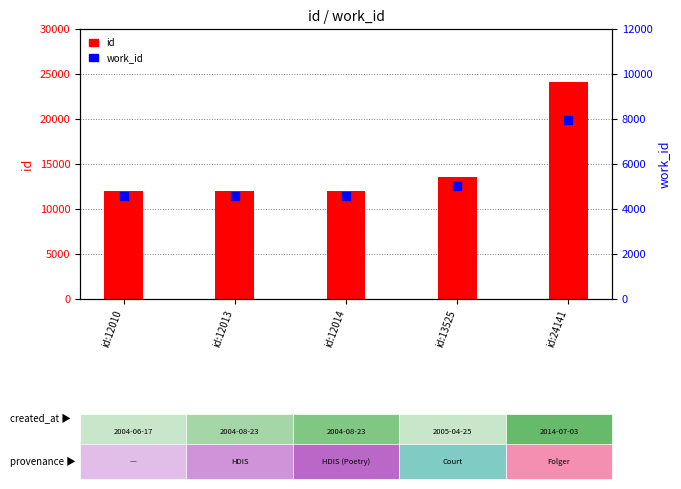

At which category is the sum across all series the highest?

id:24141